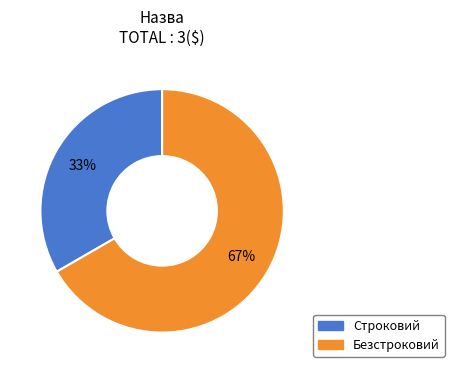

How many segments does this pie chart have?

2